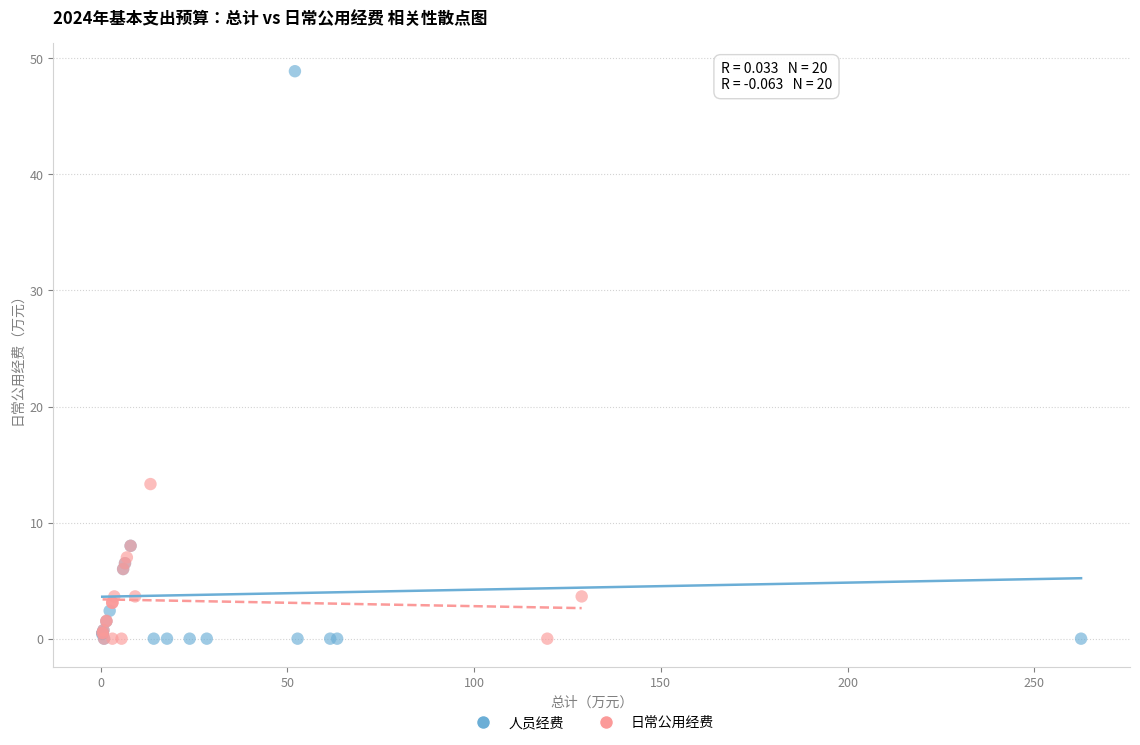

Which series reaches the maximum Y coordinate?

人员经费